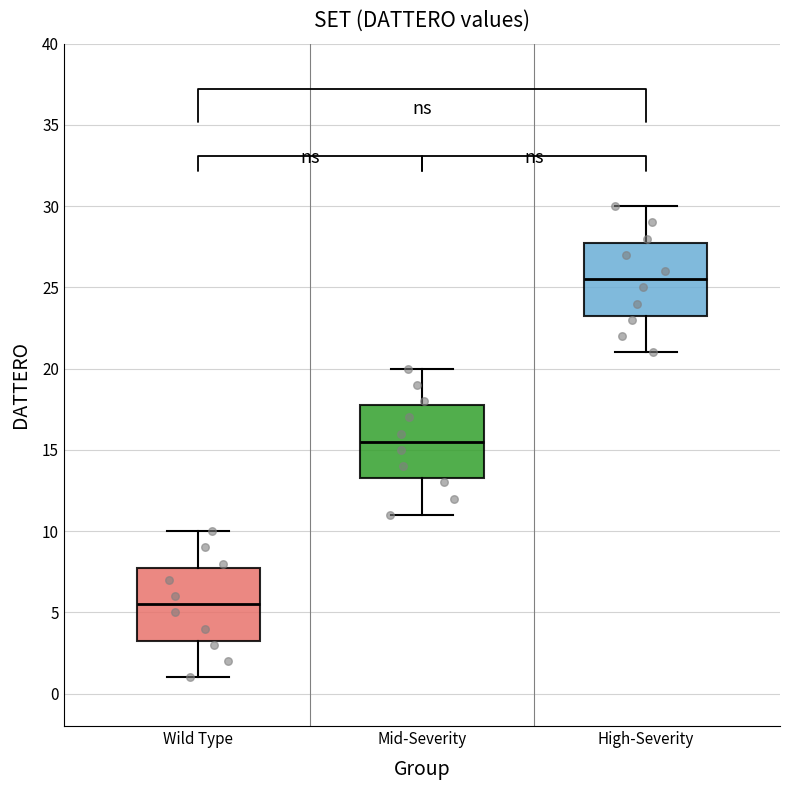

Reading left to right, transcribe this box plot: for each box, give where its median line is, the range the box spans, and where its two whiskers end, as read against the y-axis. The values are not printed on the chart, so give them approximately, as read against the axis.

Wild Type: median 5.5, box 3.5 to 8.0, whiskers 1.0 to 10.0
Mid-Severity: median 15.5, box 13.5 to 18.0, whiskers 11.0 to 20.0
High-Severity: median 25.5, box 23.5 to 28.0, whiskers 21.0 to 30.0